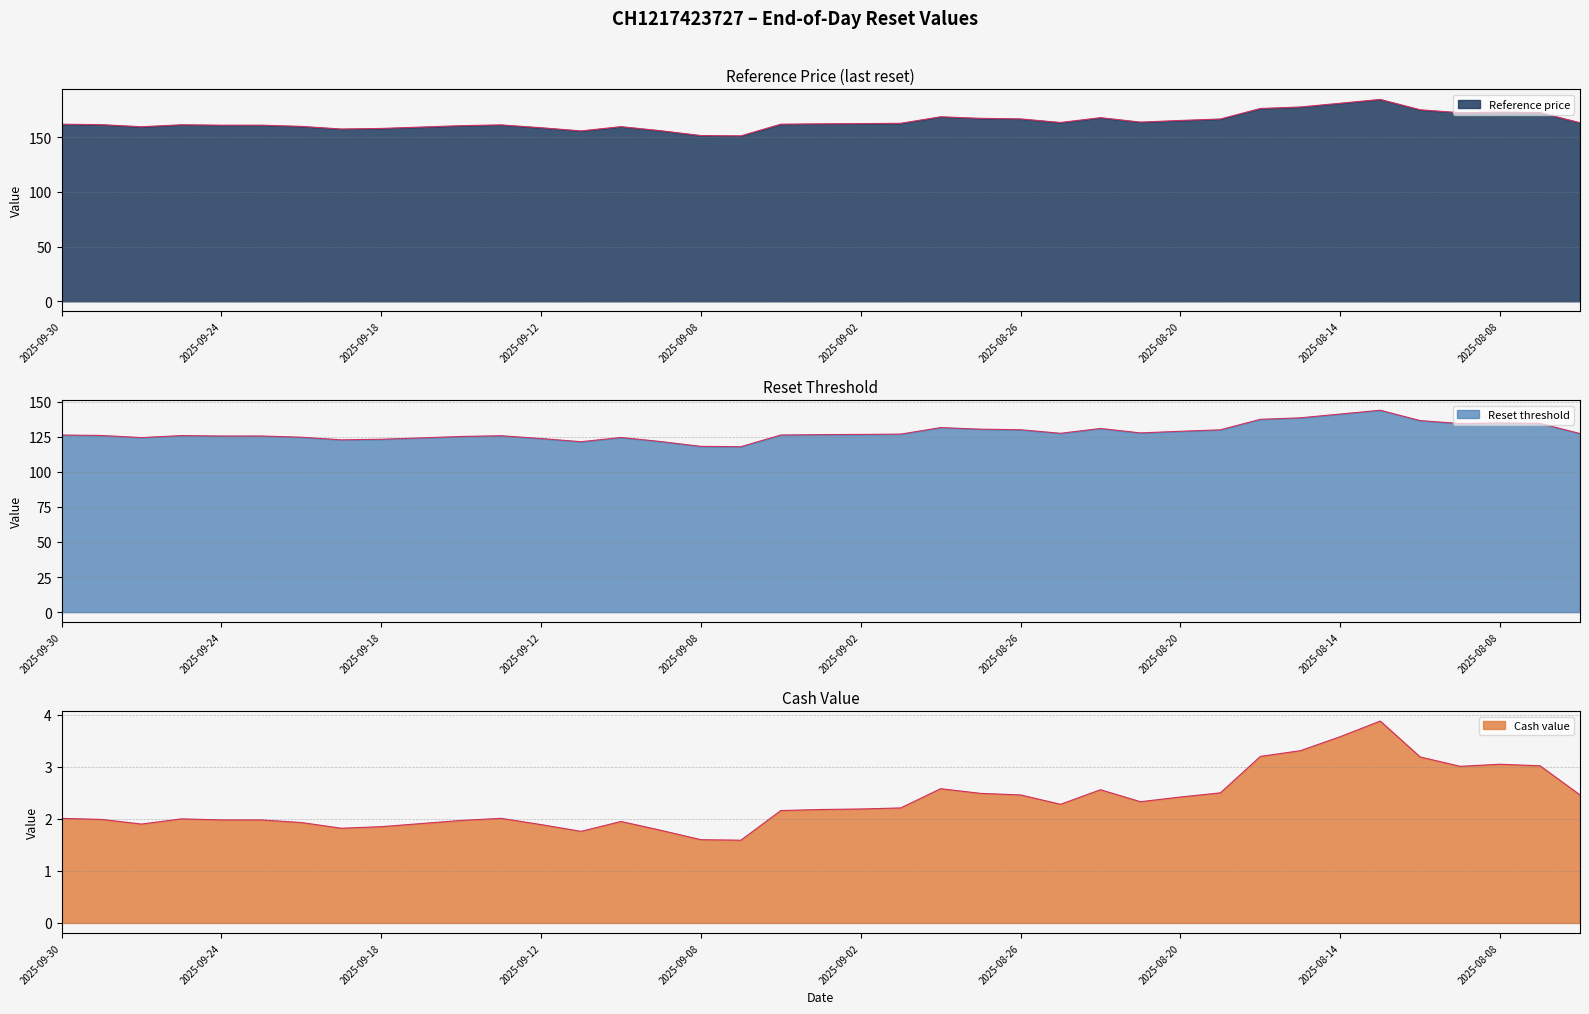

Reading left to right, extract all data points from this chart.

Reset threshold: 126.2	125.9	124.4	125.8	125.5	125.5	124.6	122.8	123.2	124.1	125.2	125.7	123.7	121.4	124.4	121.5	118.1	117.9	126.2	126.5	126.6	126.9	131.5	130.4	130.0	127.4	130.9	127.7	128.9	129.9	137.4	138.5	141.1	143.8	136.5	134.4	134.8	134.5	127.2
Reference price: 161.8	161.4	159.5	161.3	160.9	160.9	159.8	157.4	157.9	159.2	160.5	161.2	158.6	155.7	159.5	155.8	151.4	151.1	161.8	162.1	162.3	162.6	168.6	167.1	166.6	163.4	167.8	163.7	165.2	166.6	176.1	177.5	180.9	184.4	174.9	172.3	172.8	172.4	163.1
Cash value: 2.0	2.0	1.9	2.0	2.0	2.0	1.9	1.8	1.9	1.9	2.0	2.0	1.9	1.8	1.9	1.8	1.6	1.6	2.2	2.2	2.2	2.2	2.6	2.5	2.5	2.3	2.6	2.3	2.4	2.5	3.2	3.3	3.6	3.9	3.2	3.0	3.0	3.0	2.5